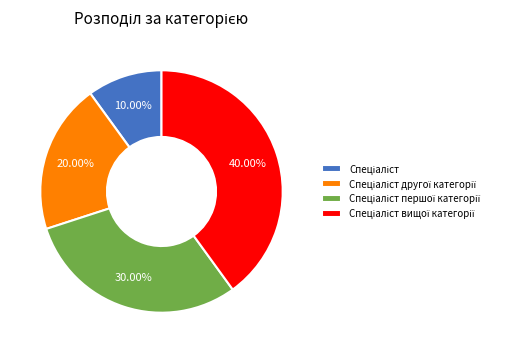

Is there any slice that represents more than half of the pie?

No